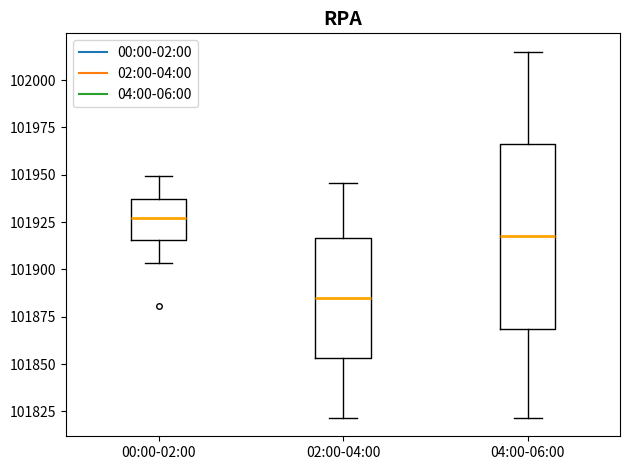

Reading left to right, transcribe this box plot: for each box, give where its median line is, the range the box spans, and where its two whiskers end, as read against the y-axis. The values are not printed on the chart, so give them approximately, as read against the axis.

00:00-02:00: median 101925, box 101915 to 101935, whiskers 101905 to 101950
02:00-04:00: median 101885, box 101855 to 101915, whiskers 101820 to 101945
04:00-06:00: median 101920, box 101870 to 101965, whiskers 101820 to 102015